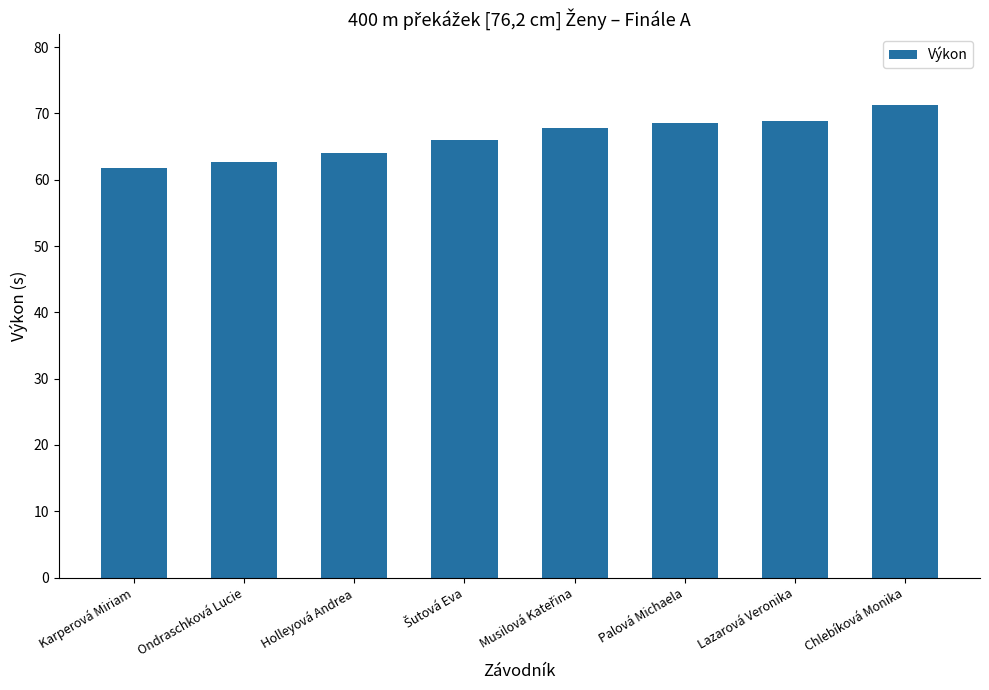

What is the sum of all values?

530.9